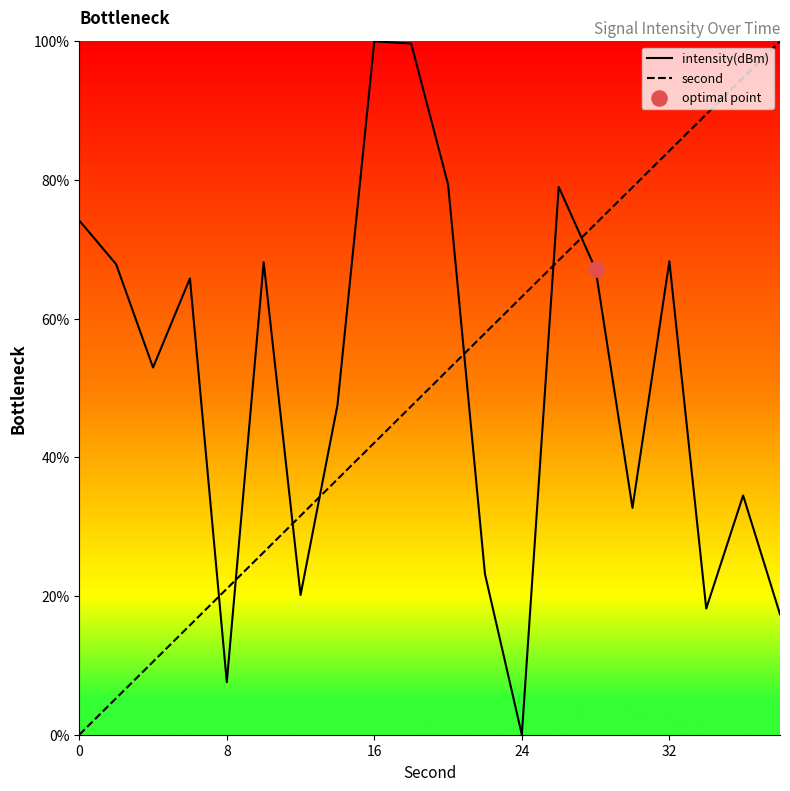

At which category is the sum across all series the highest?

32